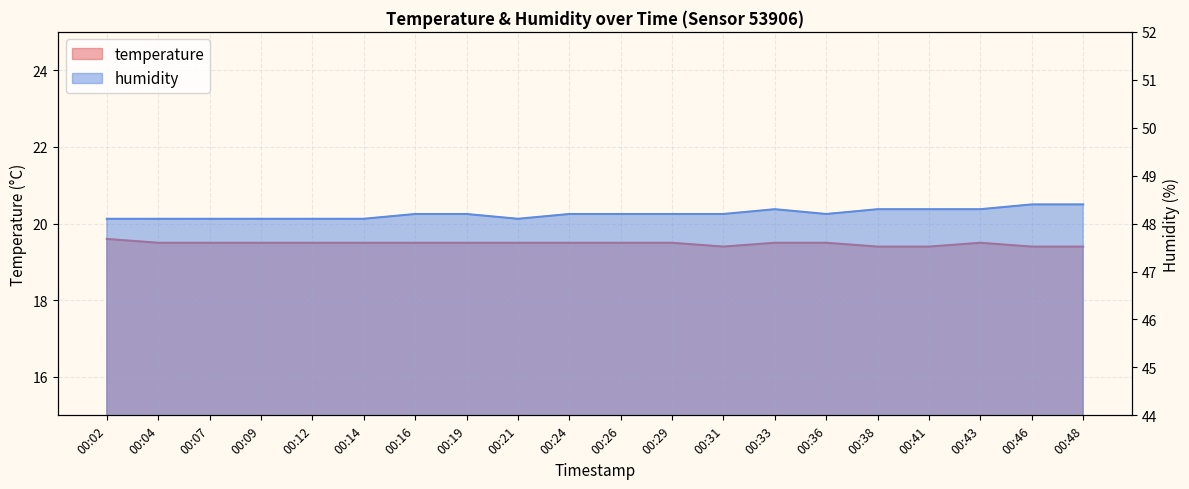

At which label is temperature closest to 19?

00:31